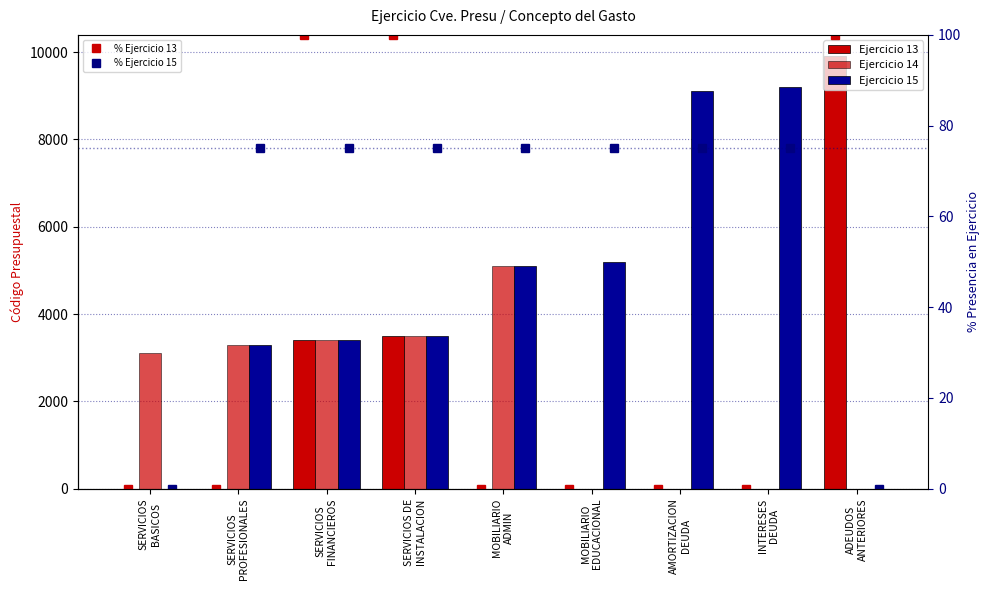

What is the highest value of the Ejercicio 15 series?

9200